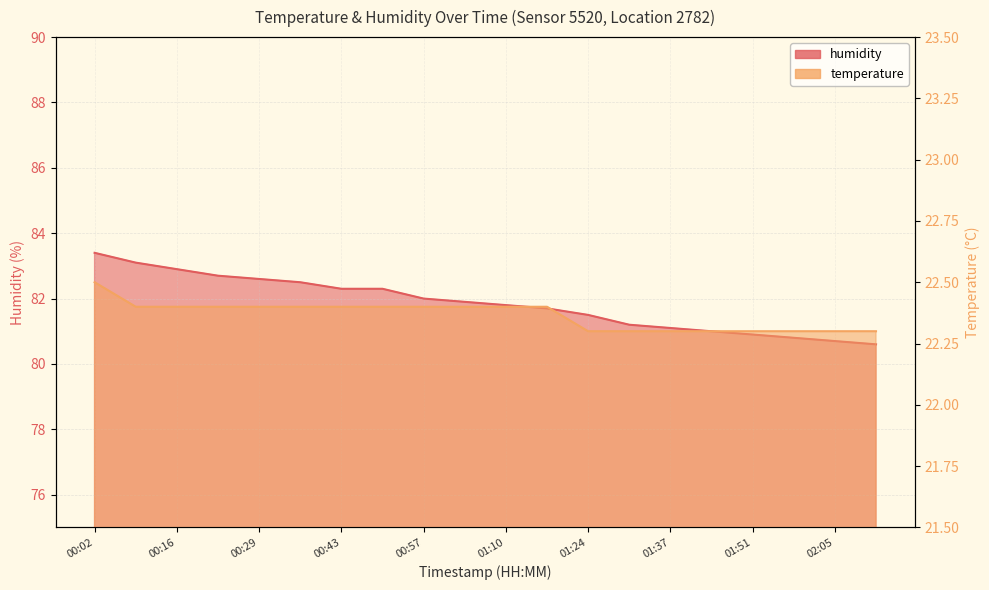

What is the average value of the temperature series?

22.4